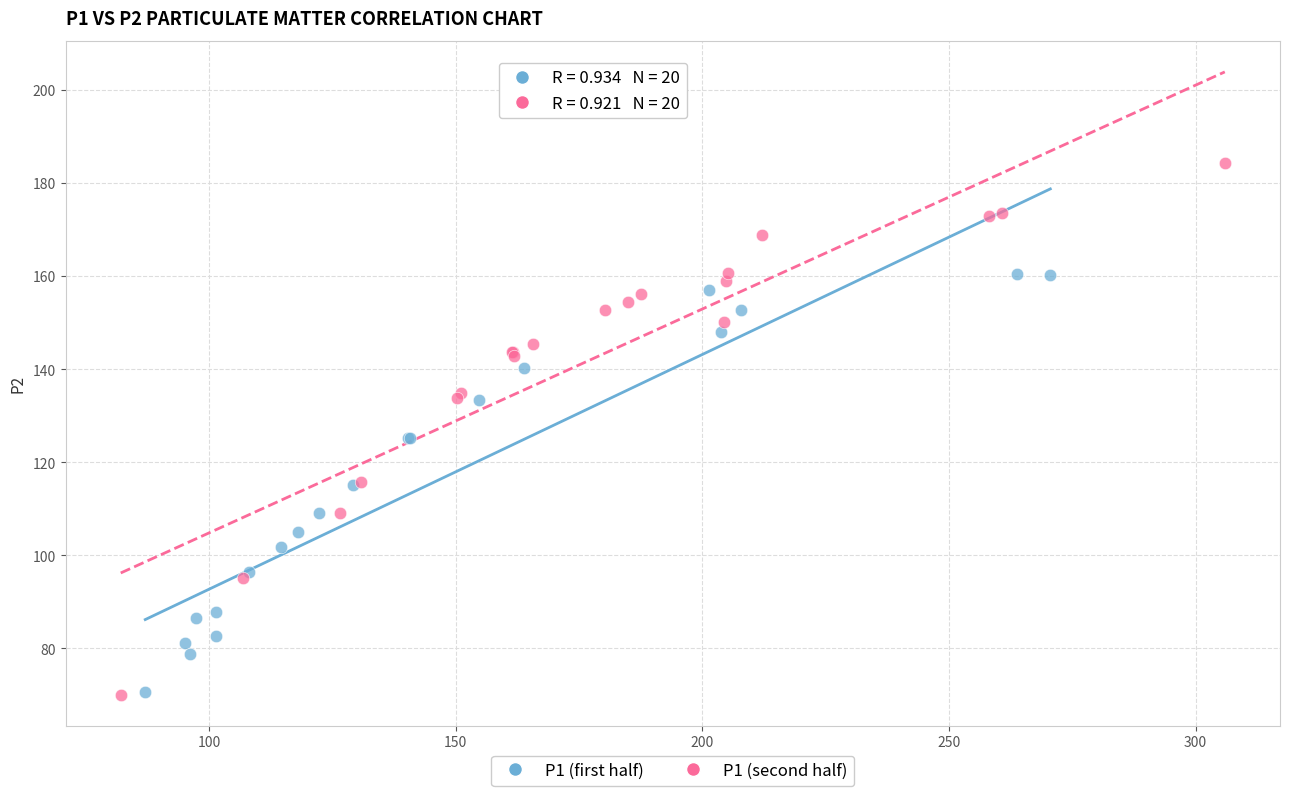

Which series has the largest Y range (max minus min)?

P1 (second half)